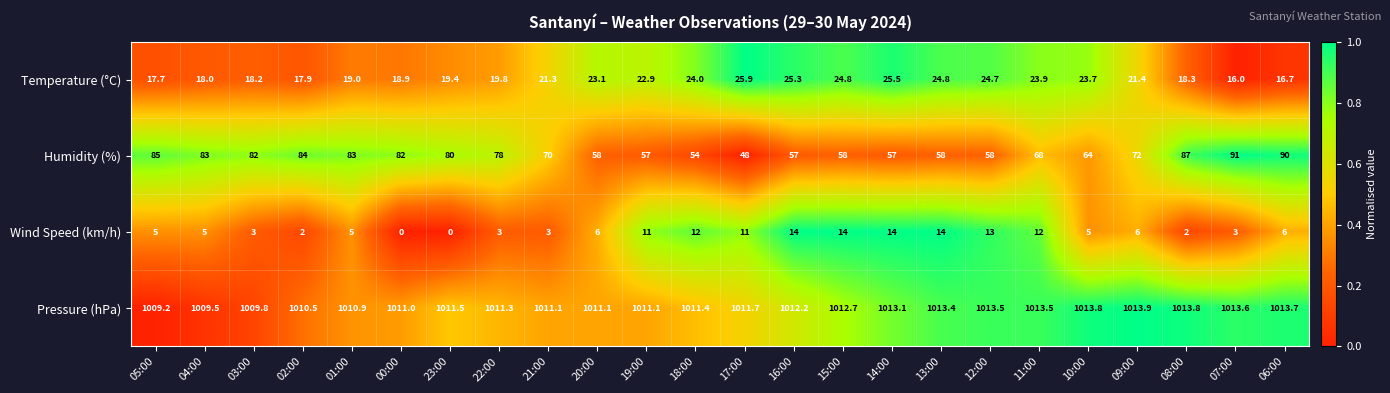

Which series changed the most between 21:00 and 10:00?

Humidity (%)